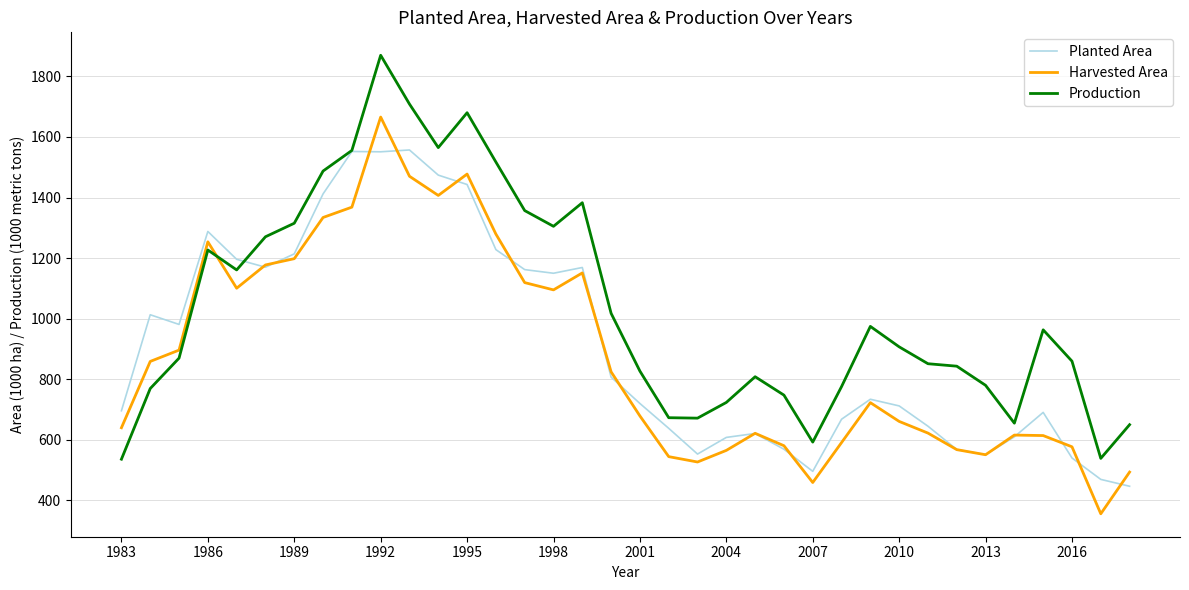

After their last crossing, which series has the higher values: Production or Harvested Area?

Production